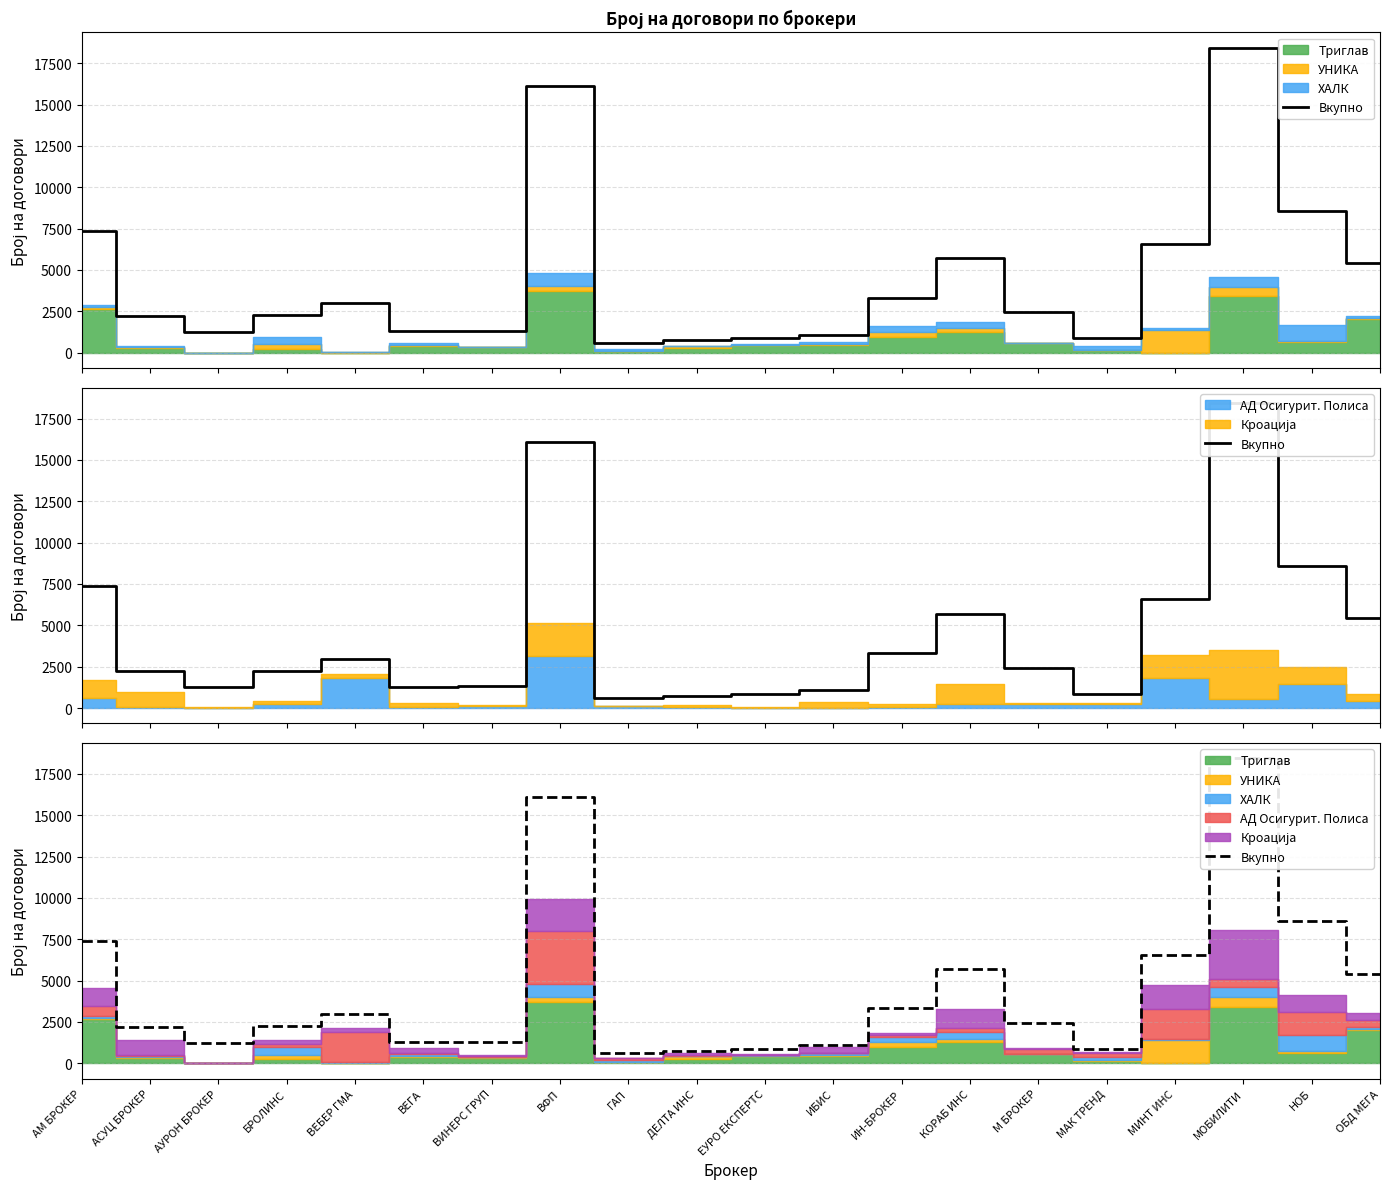

Reading left to right, extract all data points from this chart.

АМ БРОКЕР=7374	АСУЦ БРОКЕР=2215	АУРОН БРОКЕР=1242	БРОЛИНС=2261	ВЕБЕР ГМА=2991	ВЕГА=1286	ВИНЕРС ГРУП=1313	ВФП=16107	ГАП=609	ДЕЛТА ИНС=752	ЕУРО ЕКСПЕРТС=877	ИБИС=1084	ИН-БРОКЕР=3318	КОРАБ ИНС=5706	М БРОКЕР=2446	МАК ТРЕНД=860	МИНТ ИНС=6567	МОБИЛИТИ=18436	НОБ=8583	ОБД МЕГА=5425